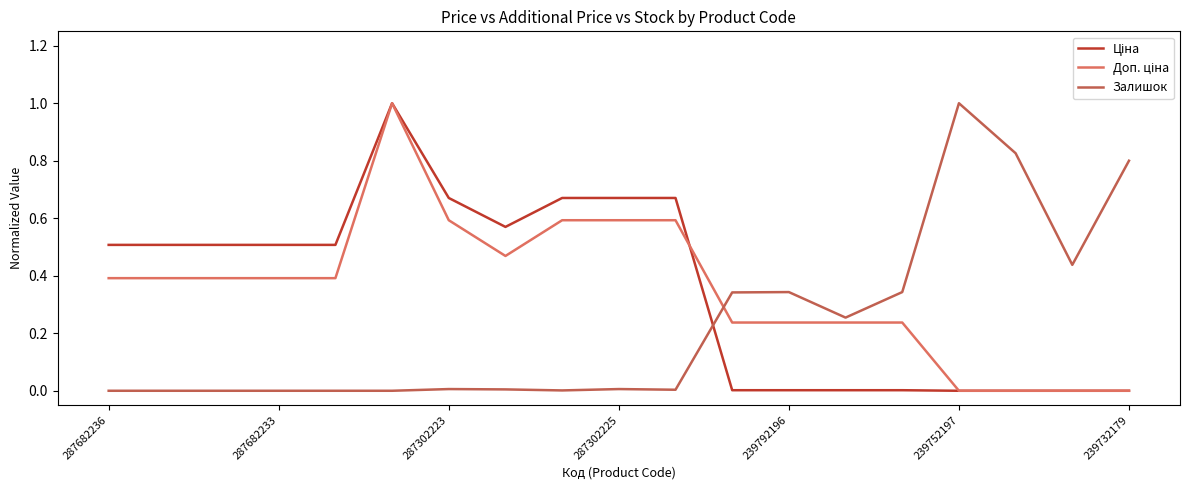

Does the chart have visible grid lines?

No